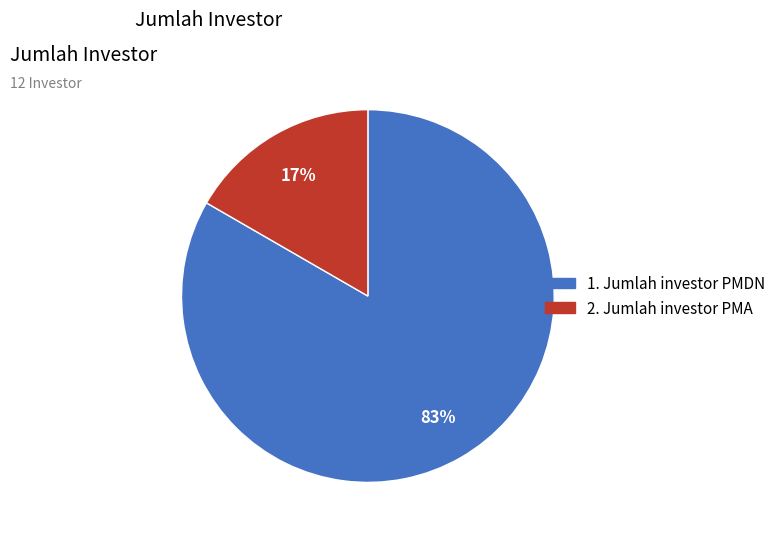

To the nearest percent, what is the average slice percentage?

50%